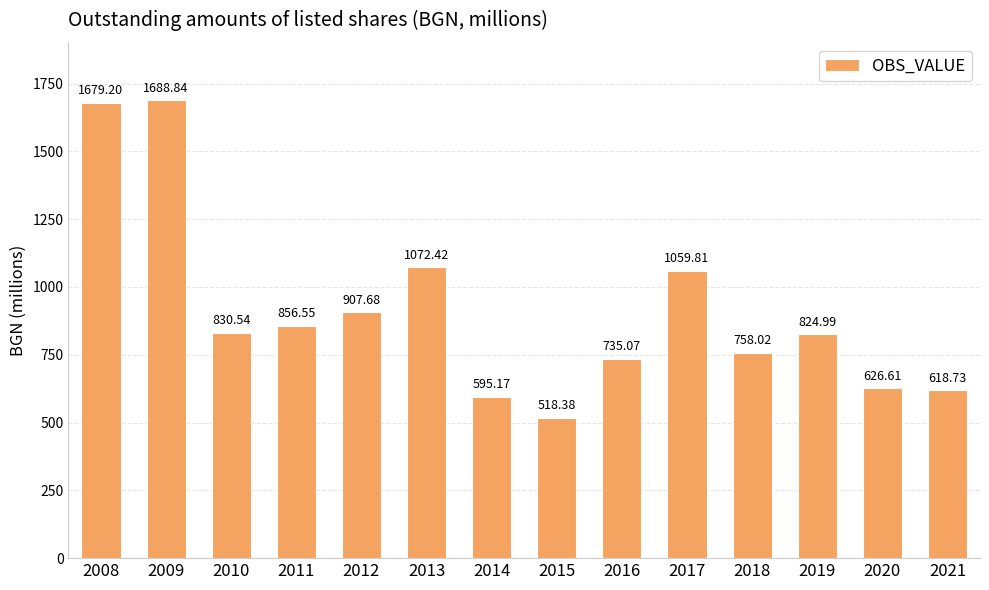

Rank the categories by value from lowest to highest.

2015, 2014, 2021, 2020, 2016, 2018, 2019, 2010, 2011, 2012, 2017, 2013, 2008, 2009